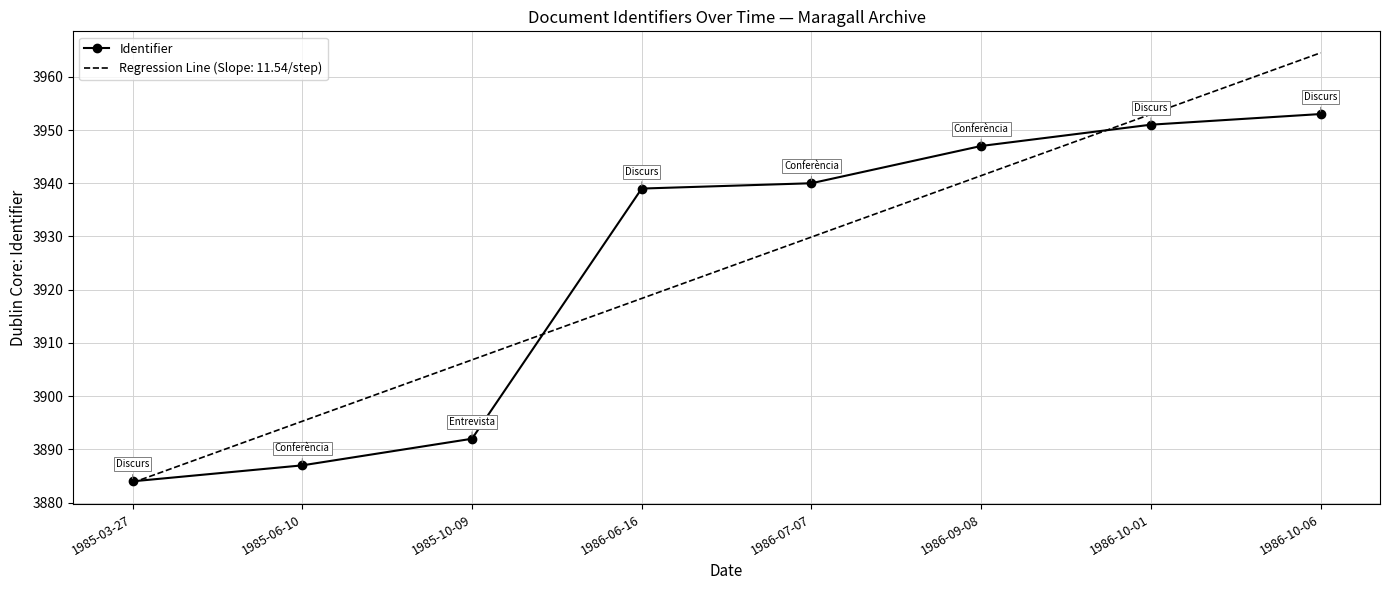

Which series has the widest spread of values?

Regression Line (Slope: 11.54/step)